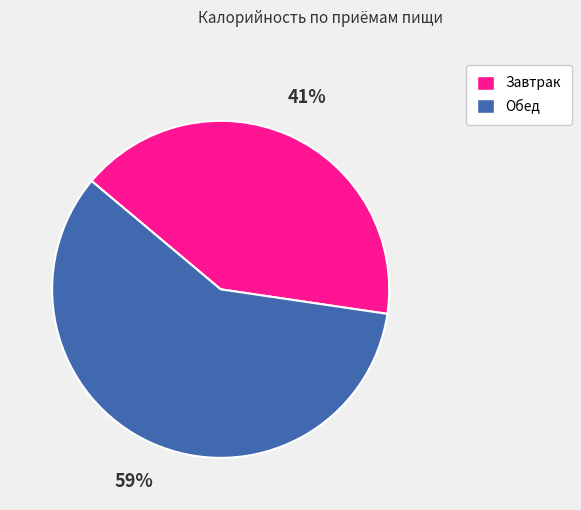

How many segments does this pie chart have?

2